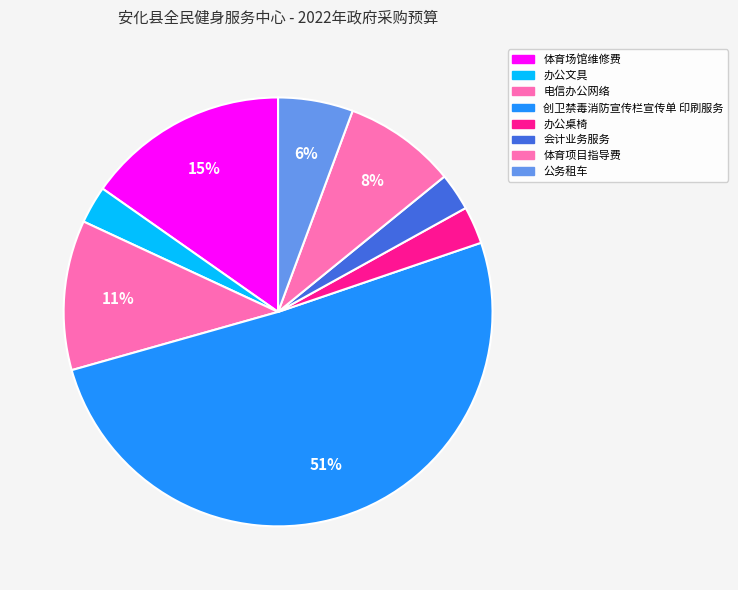

Is it true that 电信办公网络 is 1% of the pie?

False